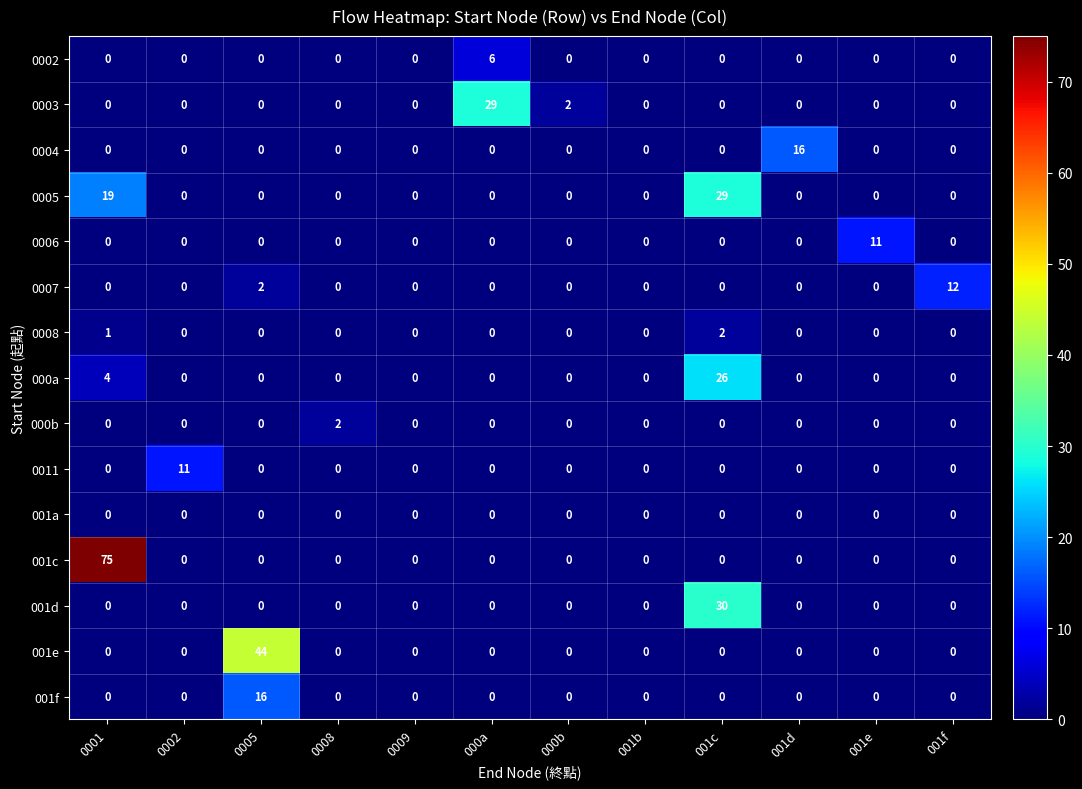

How many data points in 001f are above 0?

1